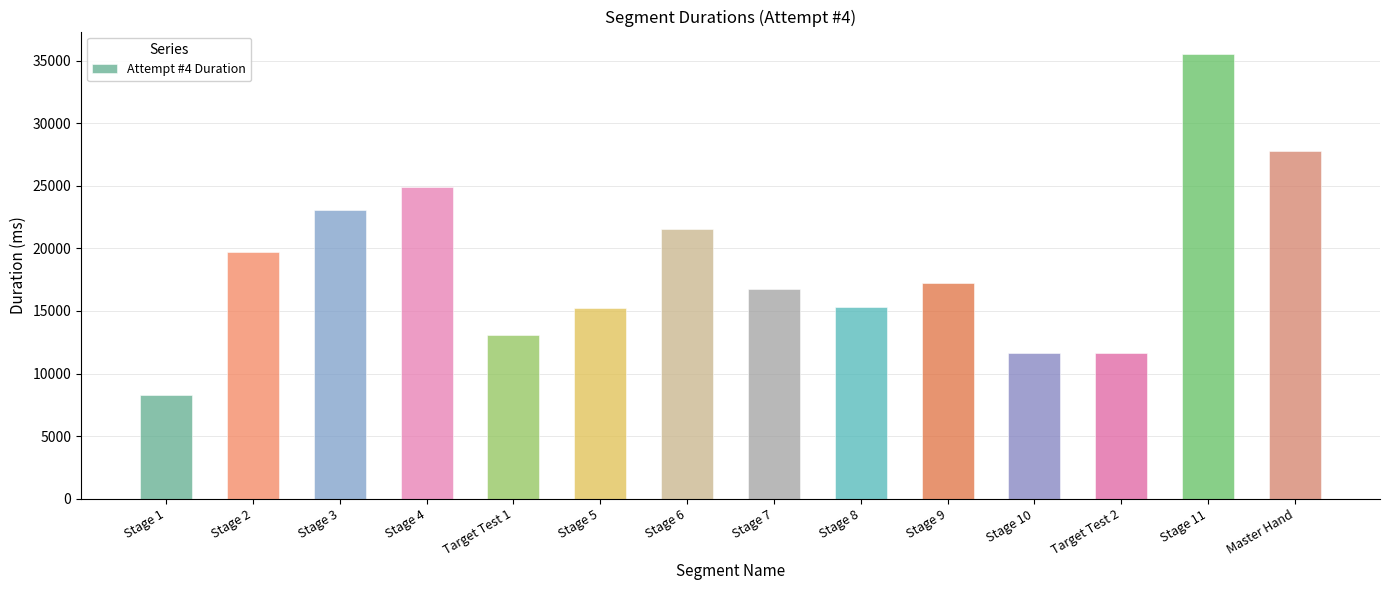

What is the value of the 9th bar from the left?

15280